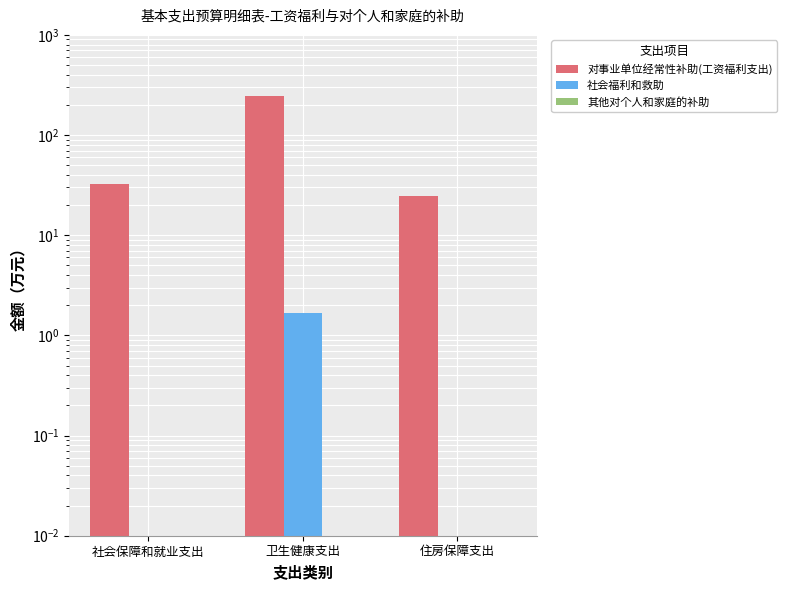

What position from the right is 住房保障支出?

1